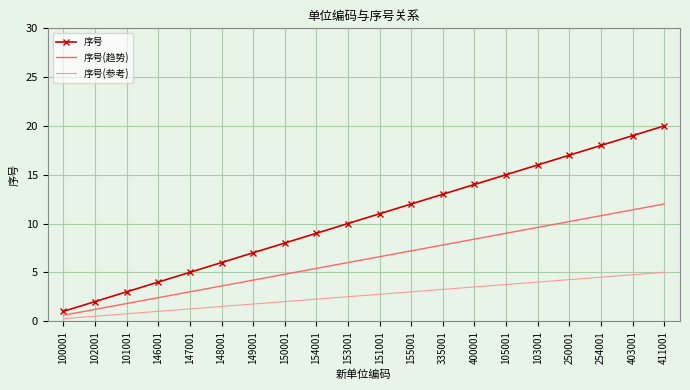

What position from the right is 403001?

2